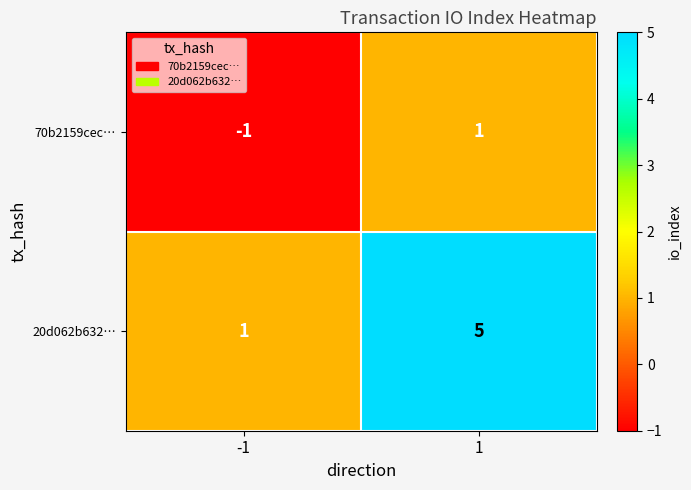

At which category is the sum across all series the highest?

1